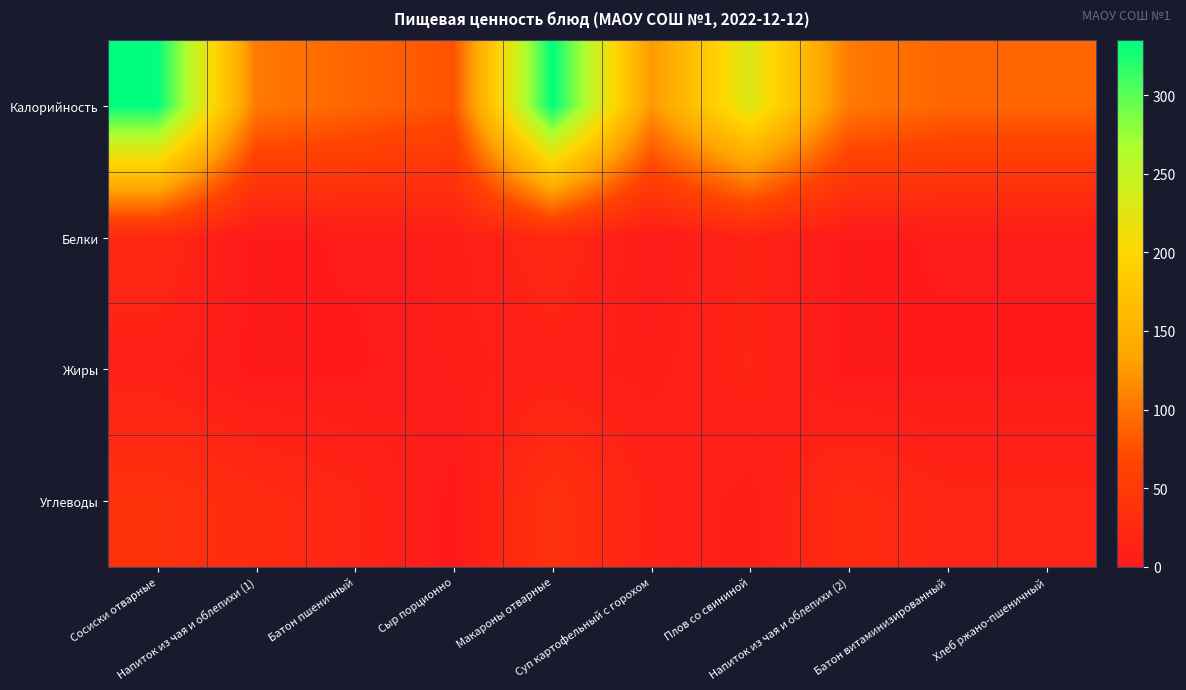

Rank the series by their maximum value, from lowest to highest.

Жиры, Белки, Углеводы, Калорийность